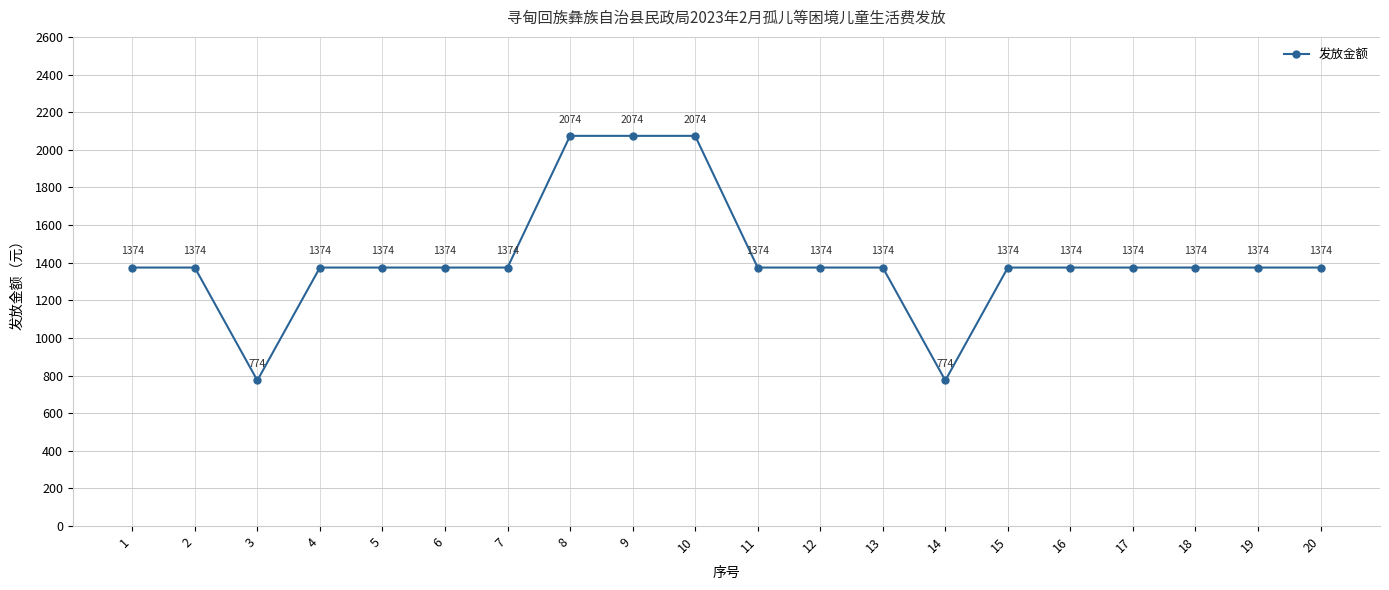

Between 5 and 9, which is larger?

9